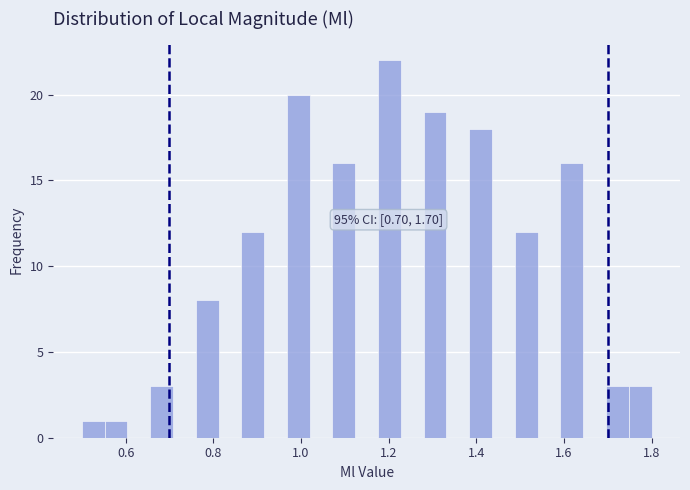

Around what value on the x-axis is the tallest bar? Give the approximate position of its centre, as read against the axis.

1.20